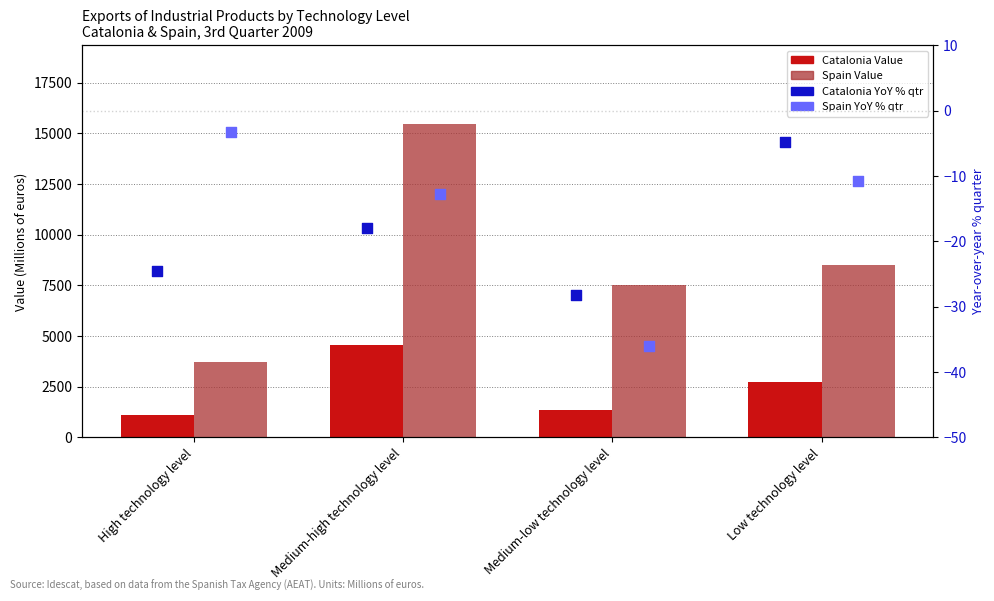

What is the total value across all series at Medium-low technology level?

8801.2